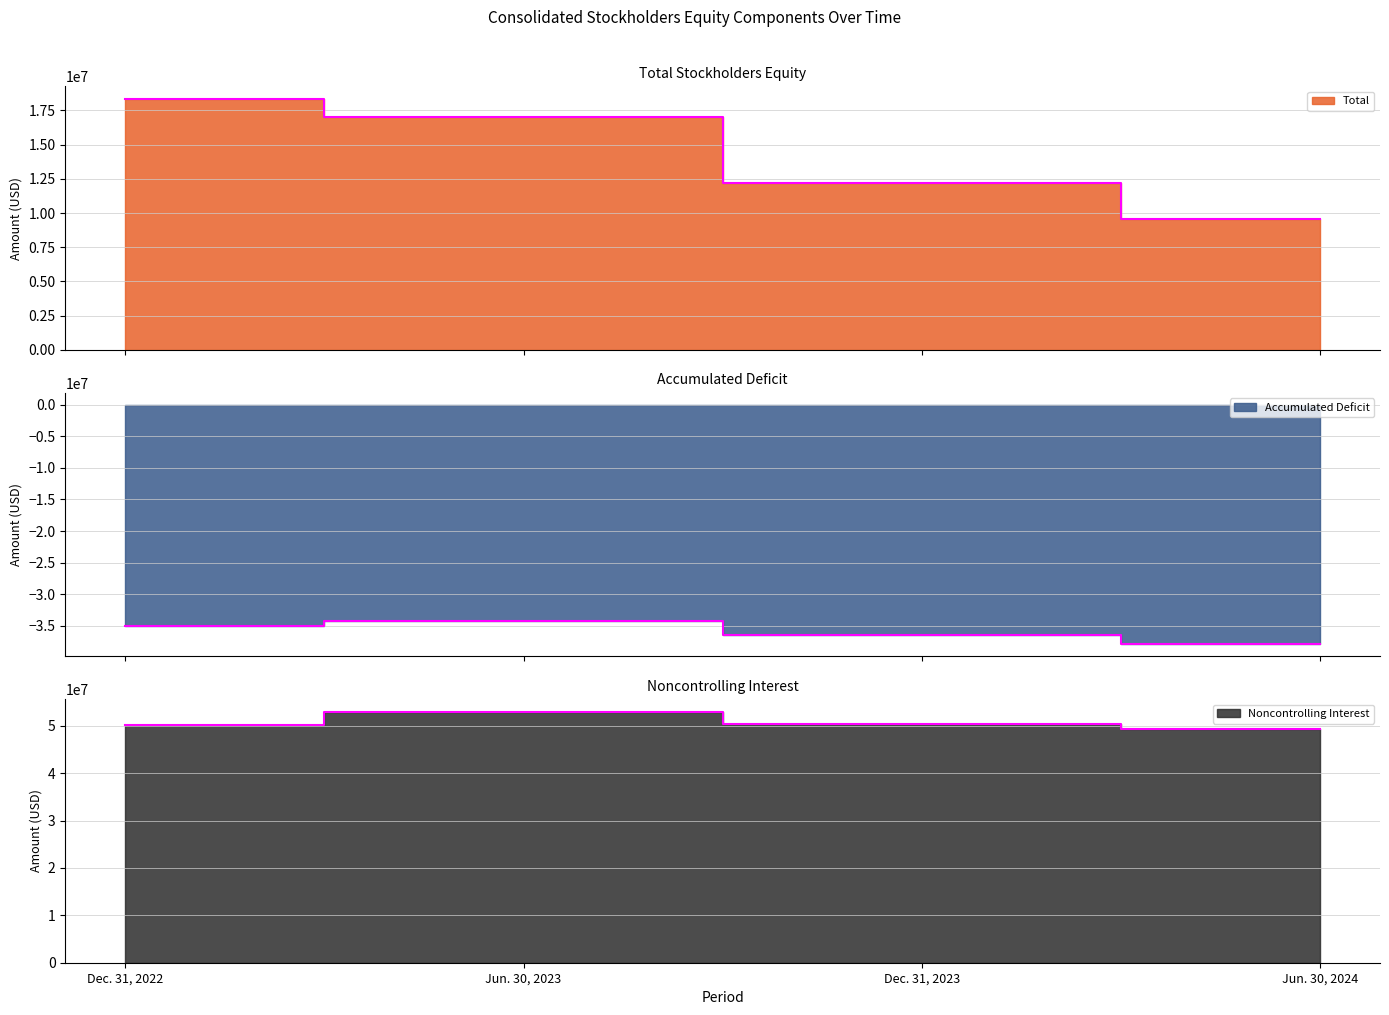

Reading left to right, extract all data points from this chart.

Total: 18340931	17010312	12226254	9559067
Accumulated Deficit: -35079562	-34254138	-36484513	-37948315
Noncontrolling Interest: 50112161	52953962	50458787	49263354